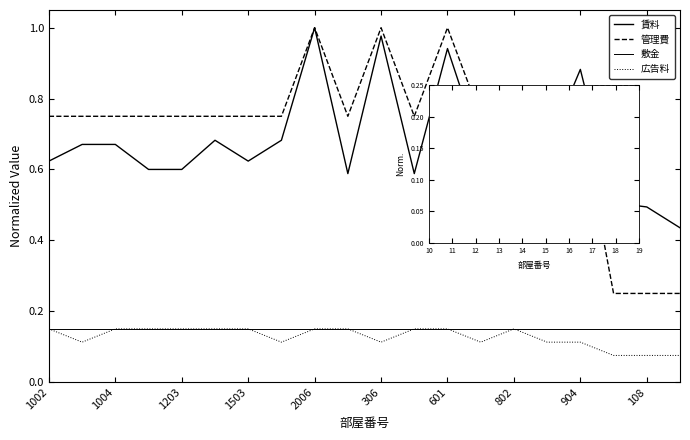

What is the sum of the 広告料 values at 1003 and 1505?

0.2